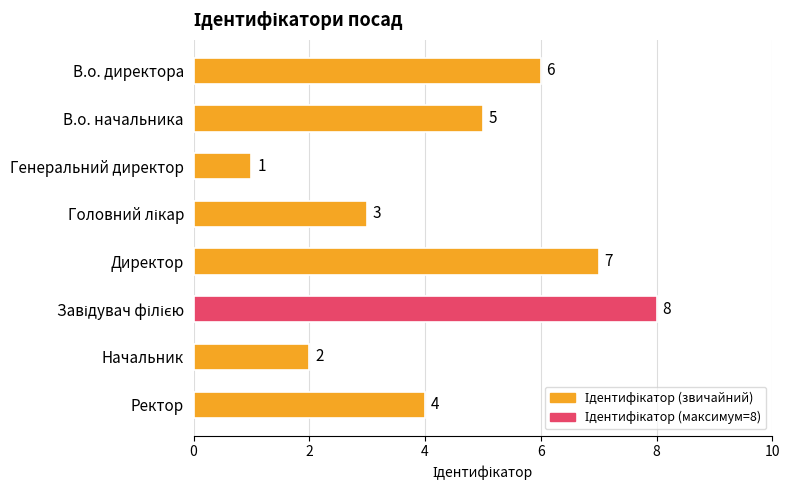

What is the change in value from В.о. директора to Начальник?

-4